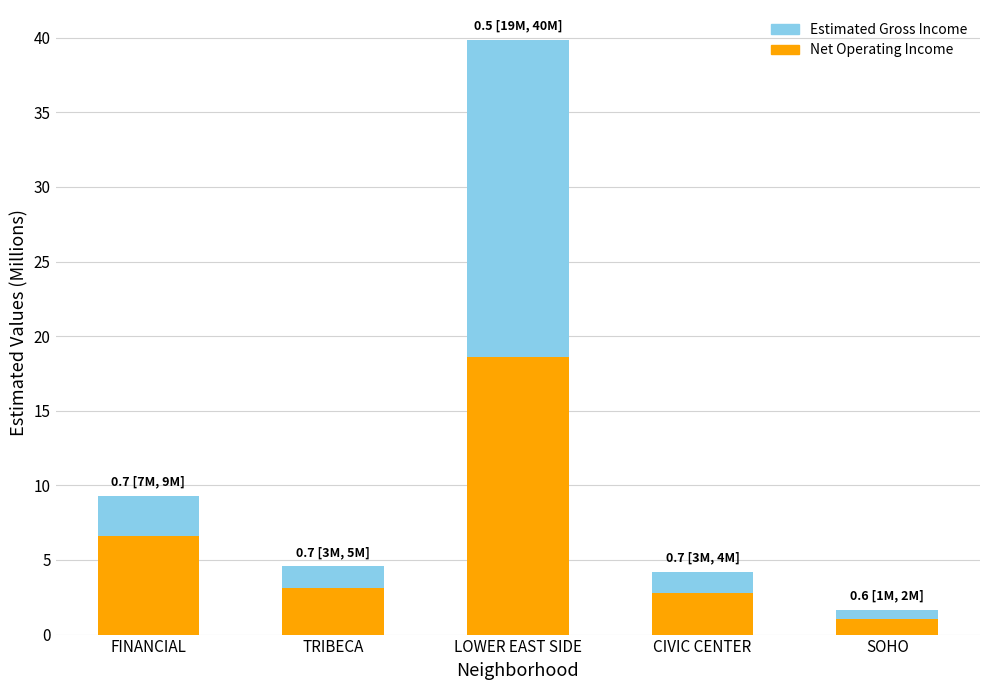

How many values in the Estimated Gross Income series exceed 4?

4